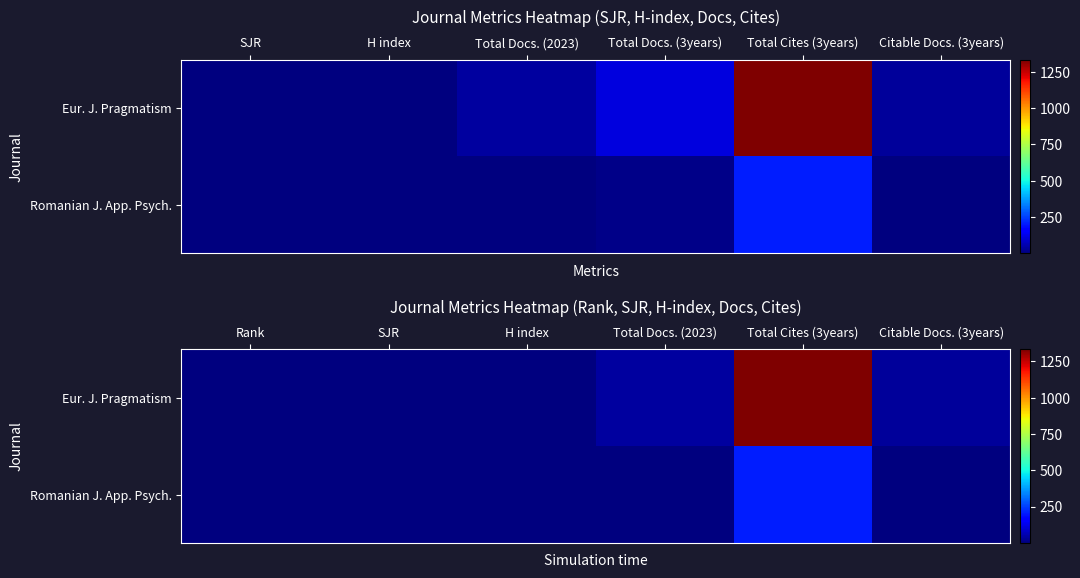

What is the average value of the Eur. J. Pragmatism series?

235.7